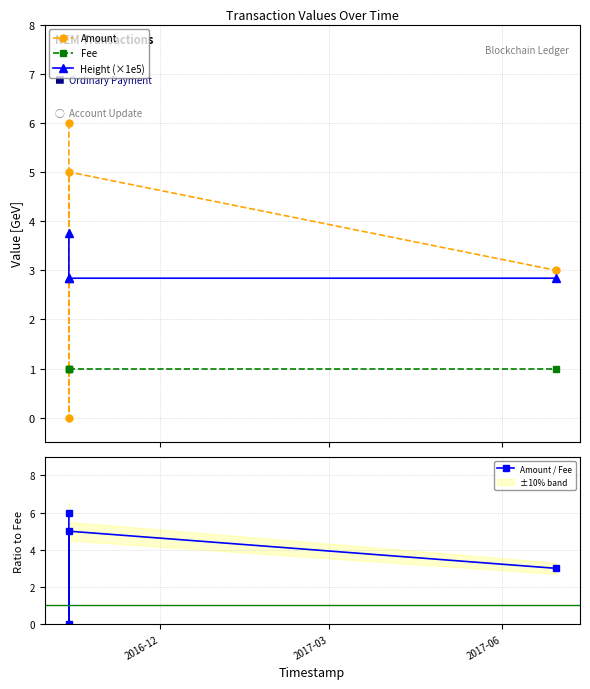

What is the highest value of the Amount / Fee series?

6